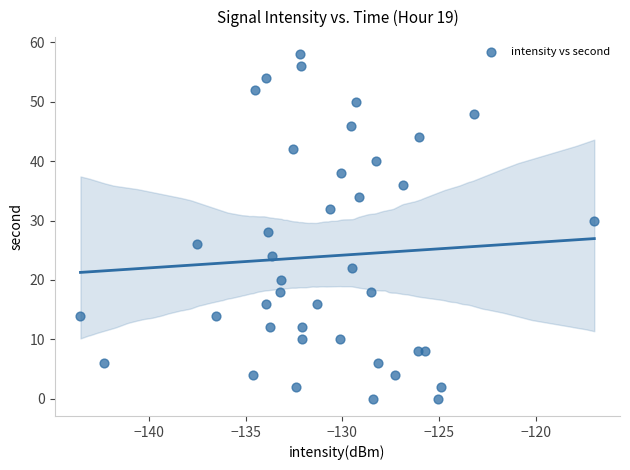

What is the range of Y values (max minus min)?

58